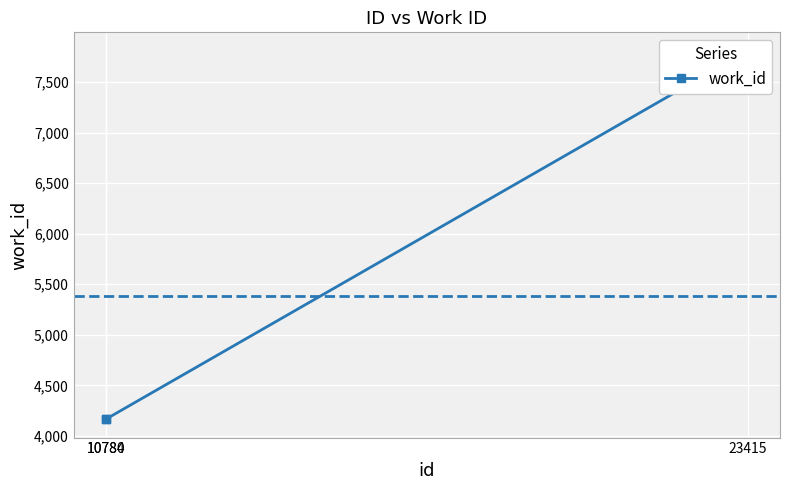

Is this an area chart (filled region under the line)?

No